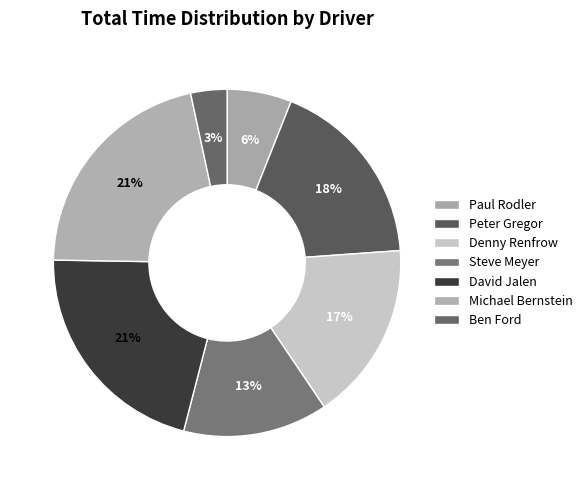

How many slices are in this pie chart?

7